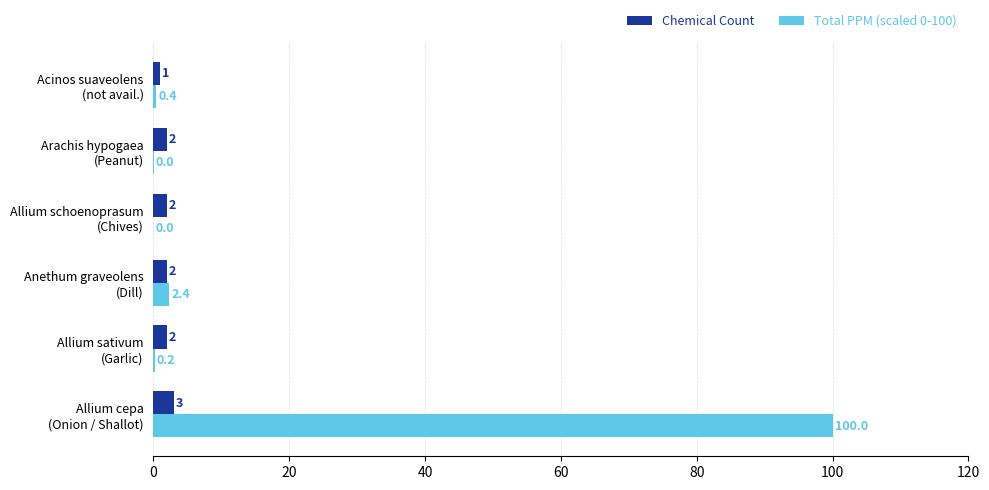

How many Chemical Count values are between 2 and 3?

5